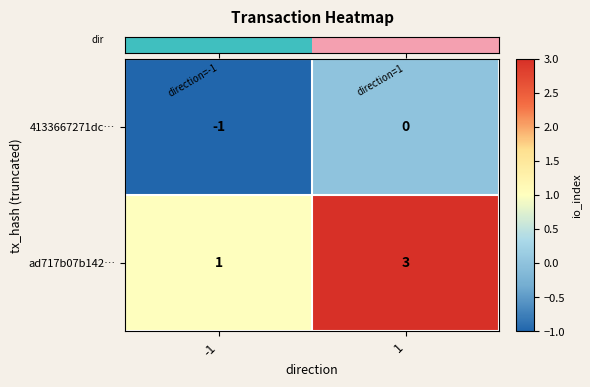

What is the sum of all ad717b07b142… values?

4